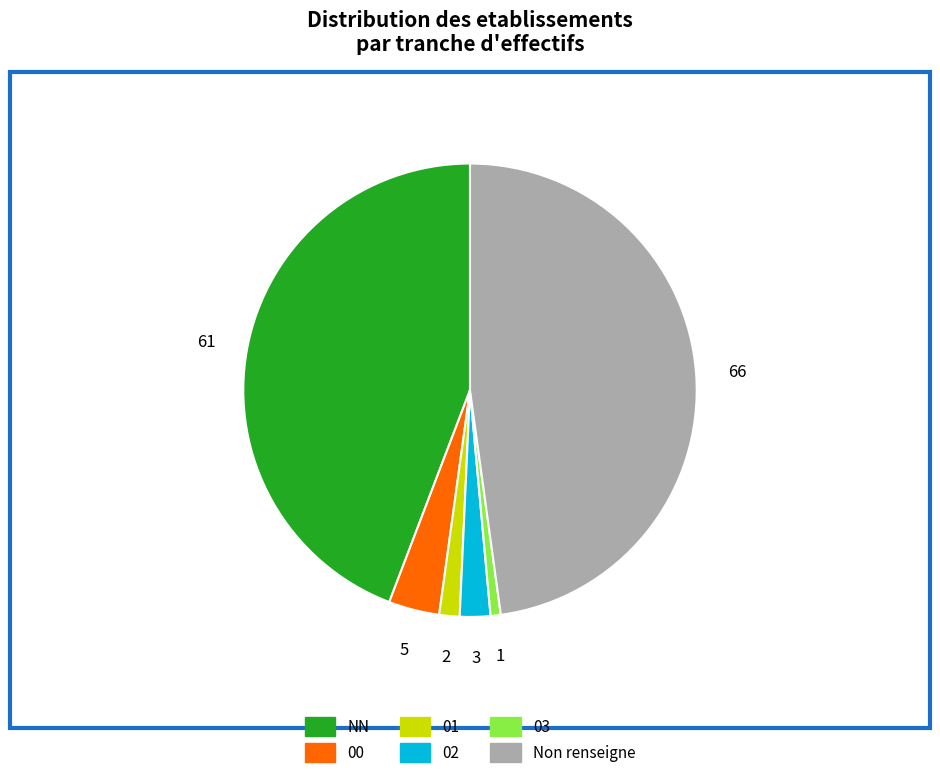

Does 01 account for over 50% of the chart?

No